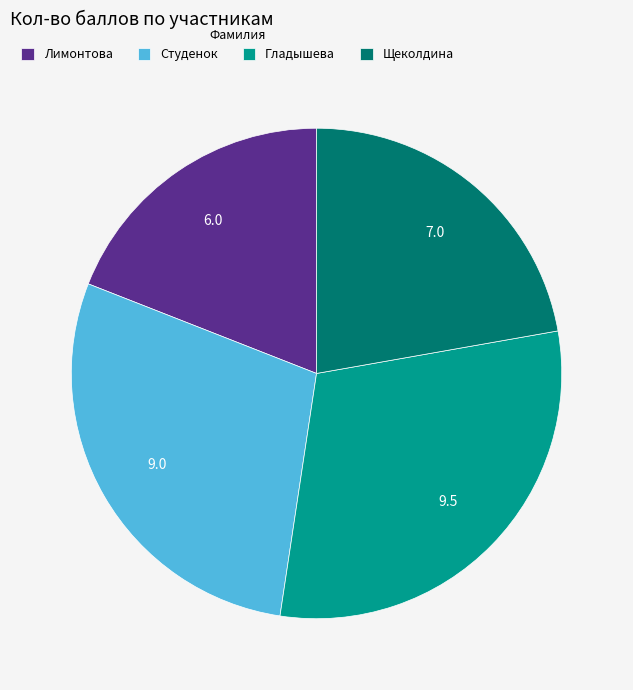

Do Студенок and Гладышева together represent more than half of the pie?

Yes